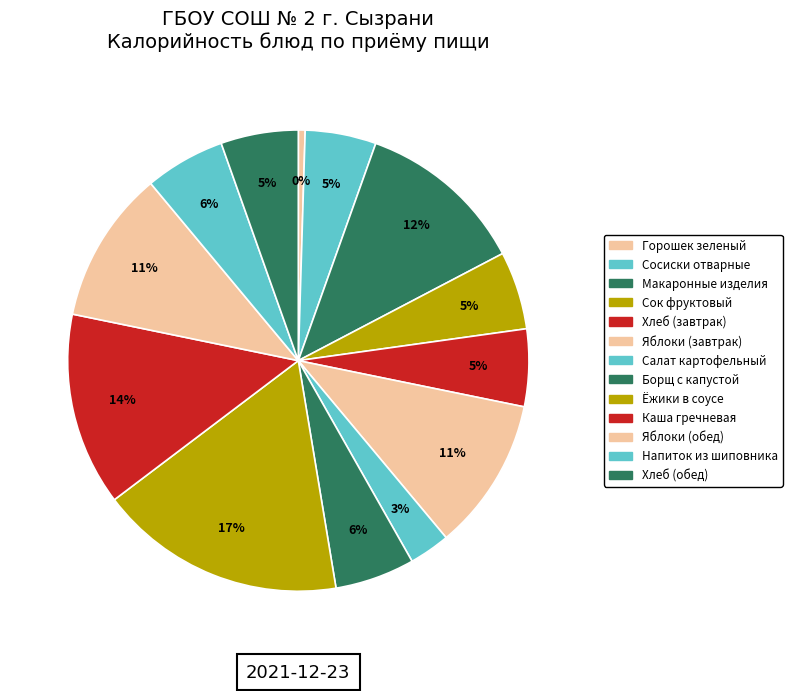

To the nearest percent, what is the difference between the Яблоки (обед) and Салат картофельный slice percentages?

8%